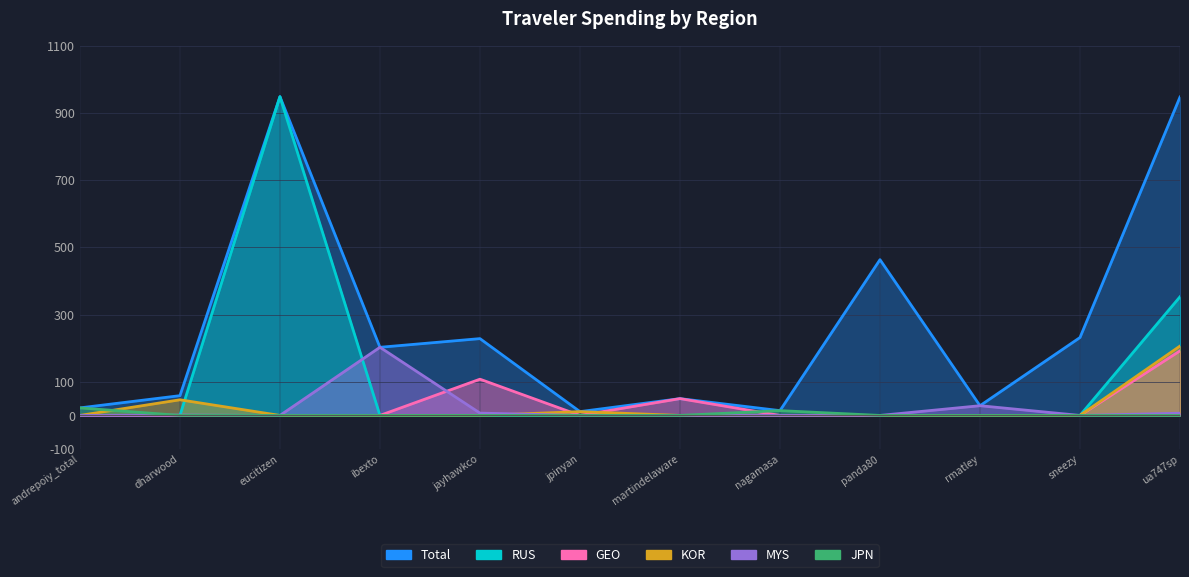

List the series in order of their peak value, lowest first.

JPN, GEO, MYS, KOR, Total, RUS